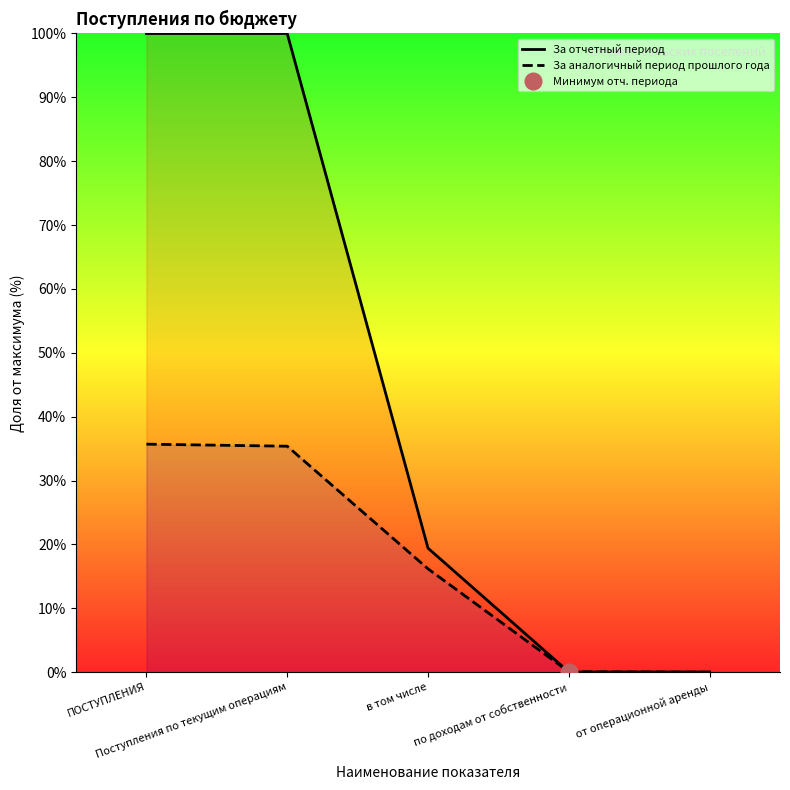

Reading right to left, what are all the values shown in this chart?

За отчетный период: 0.0	0.0	19.4	100.0	100.0
За аналогичный период прошлого года: 0.0	0.1	16.2	35.4	35.7